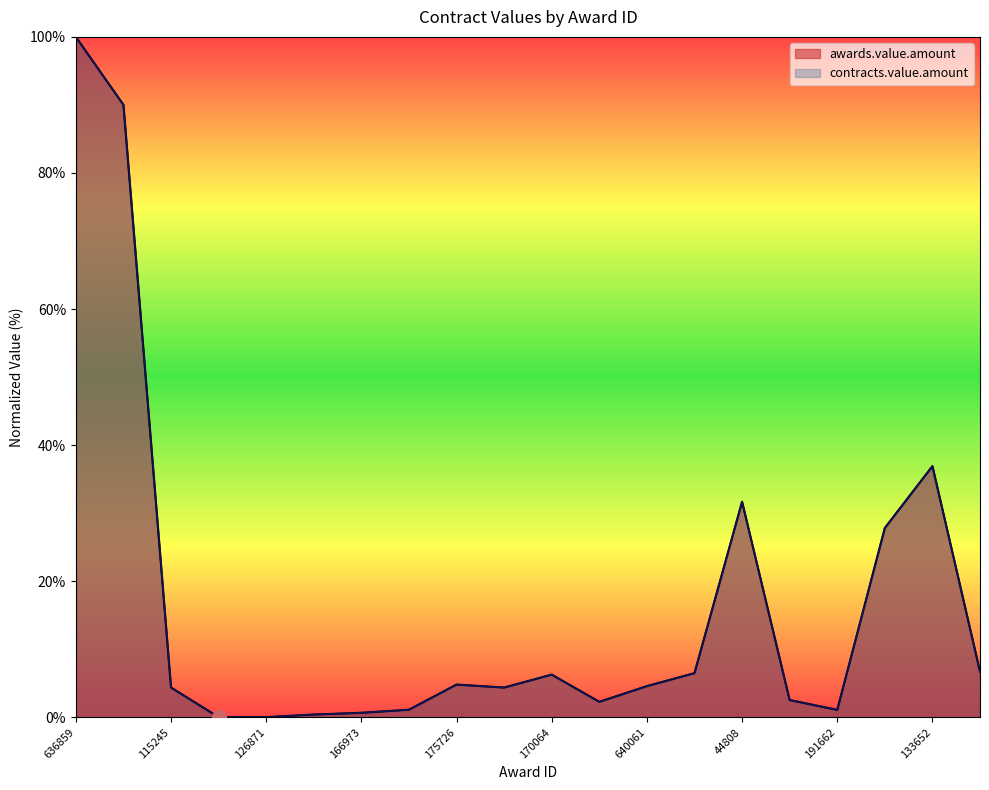

The contracts.value.amount series shows 0.0 at 172689. True or false?

False